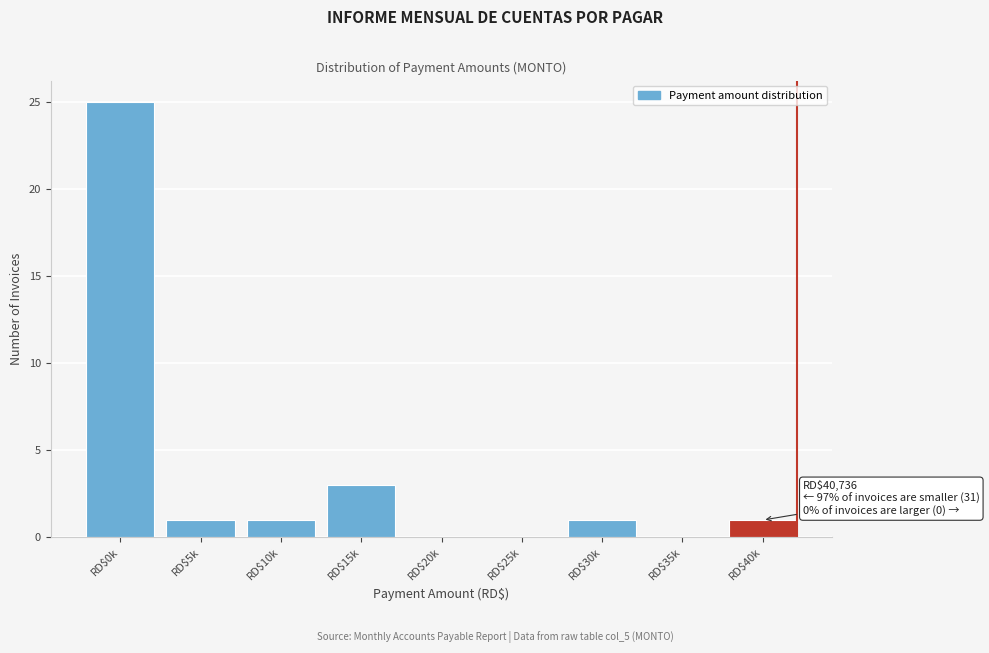

At which label is the value closest to 12?

RD$15k